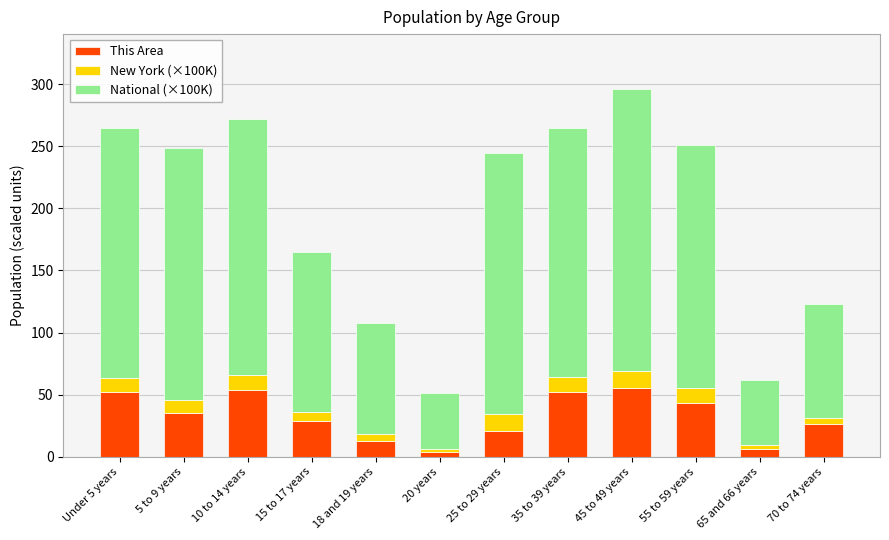

Is it true that This Area equals 55 at 45 to 49 years?

True